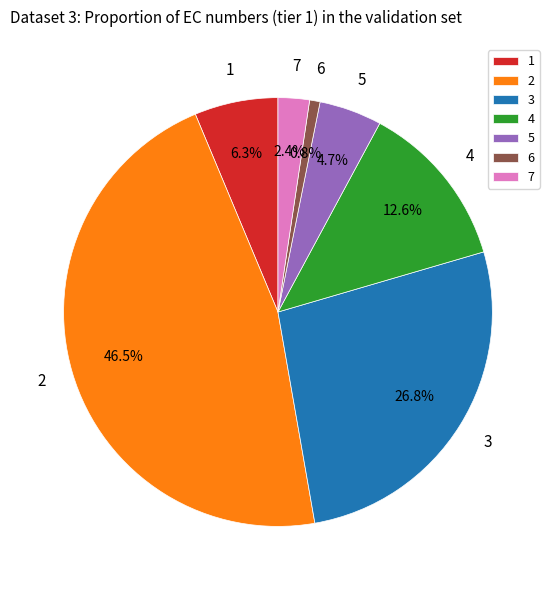

Does any single category account for the majority?

No